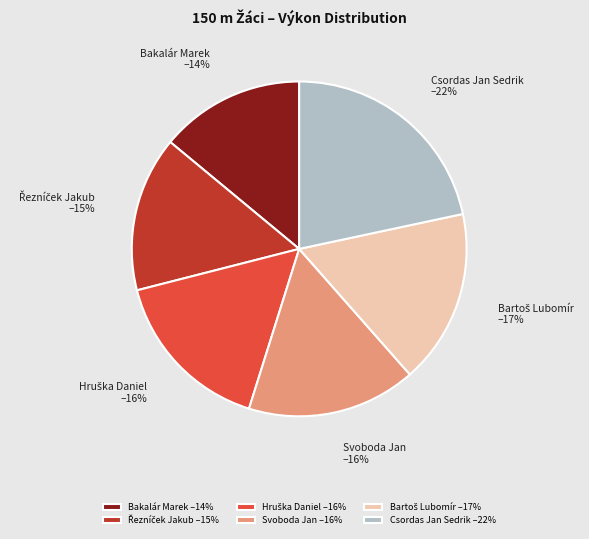

Is the sum of Csordas Jan Sedrik –22% and Svoboda Jan –16% greater than half?

No